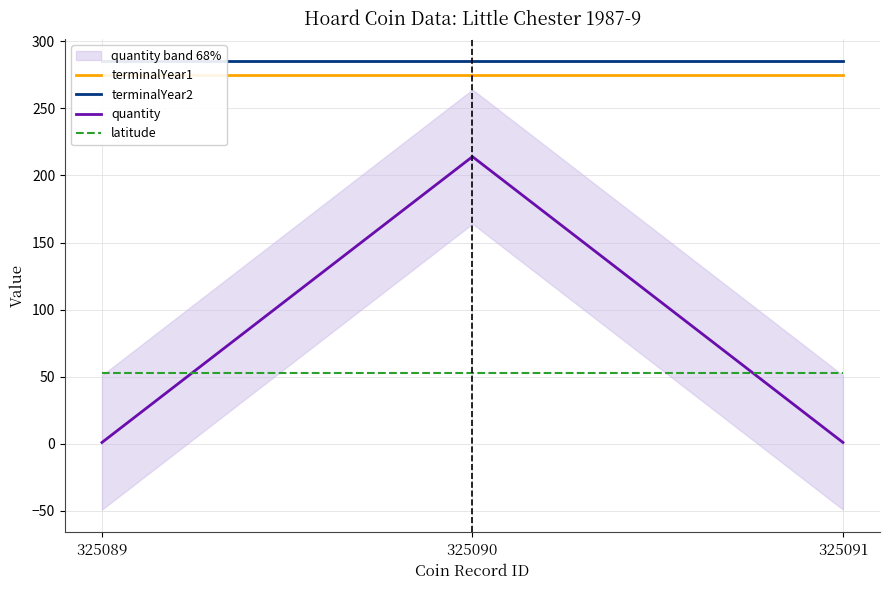

What is the difference between the highest and lowest values at 325090?

232.1